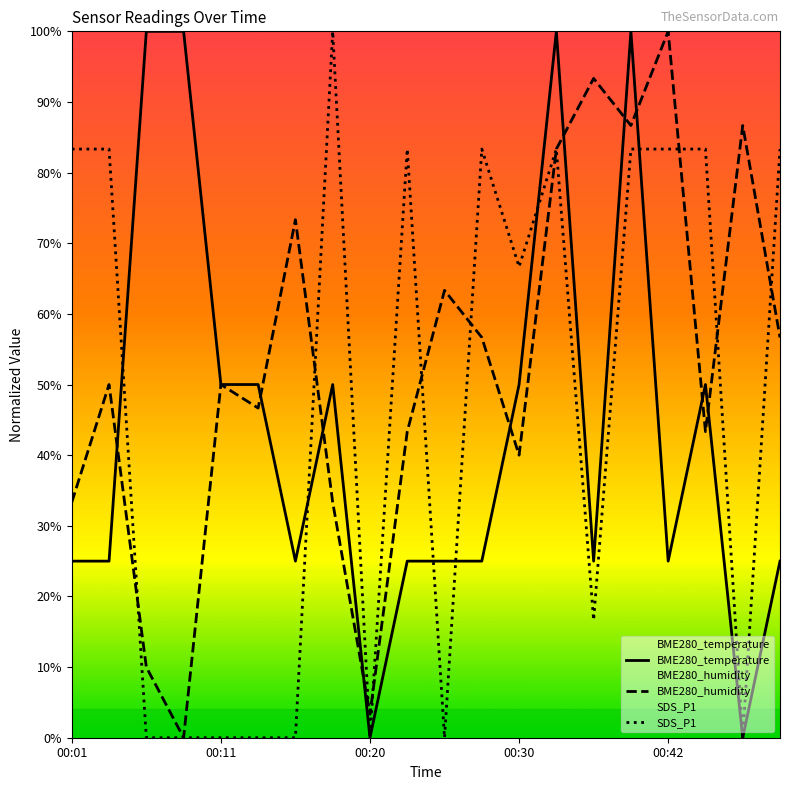

Where is the first local maximum for BME280_temperature?

7